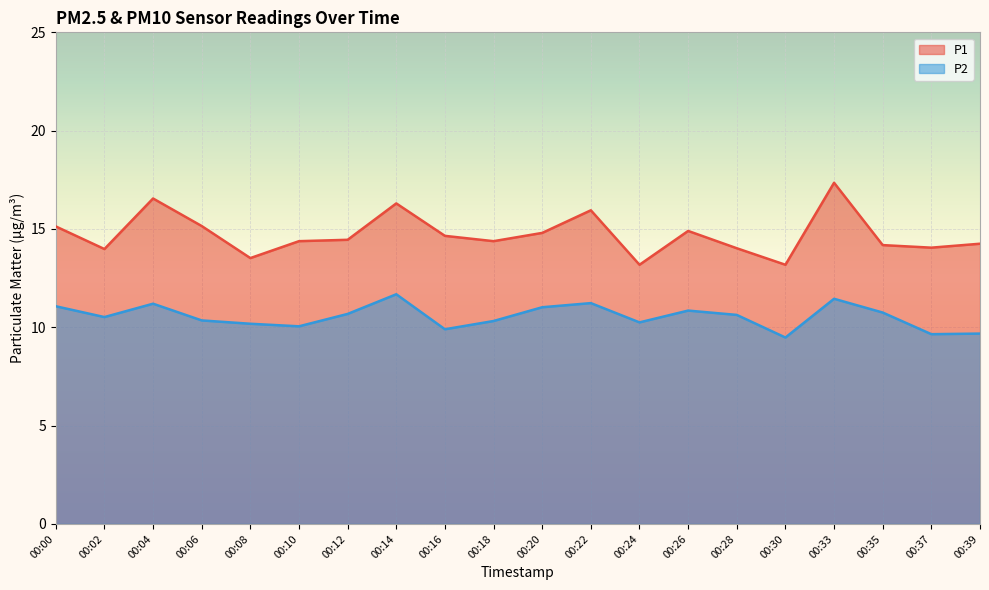

What value does the P1 series have at 00:35?

14.2